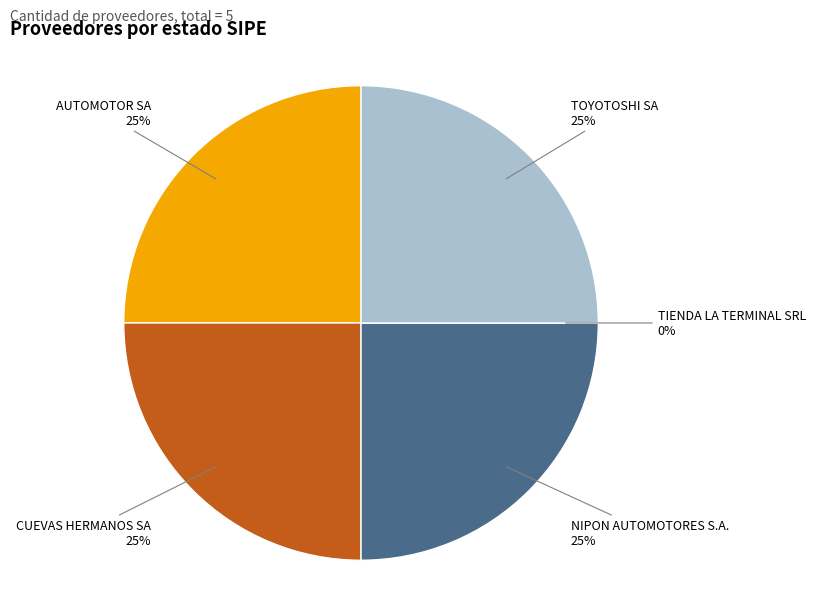

How many segments does this pie chart have?

5